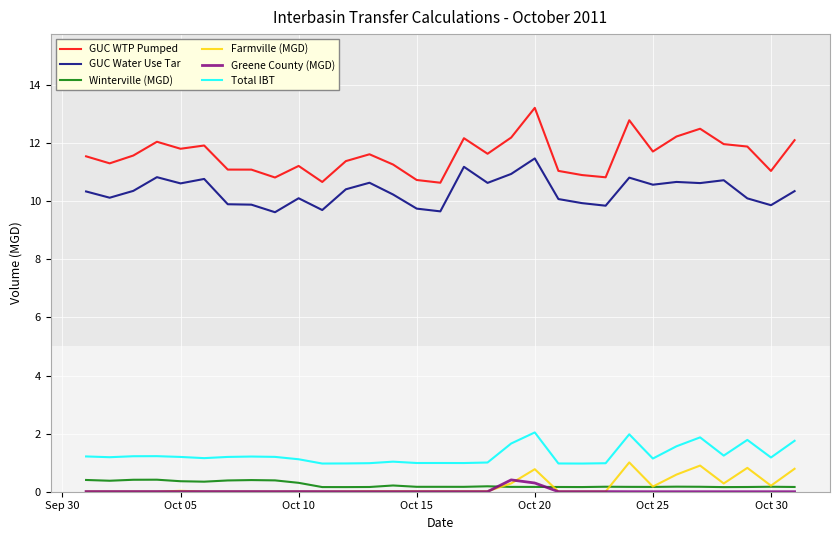

Which series has the largest range (max minus min)?

GUC WTP Pumped